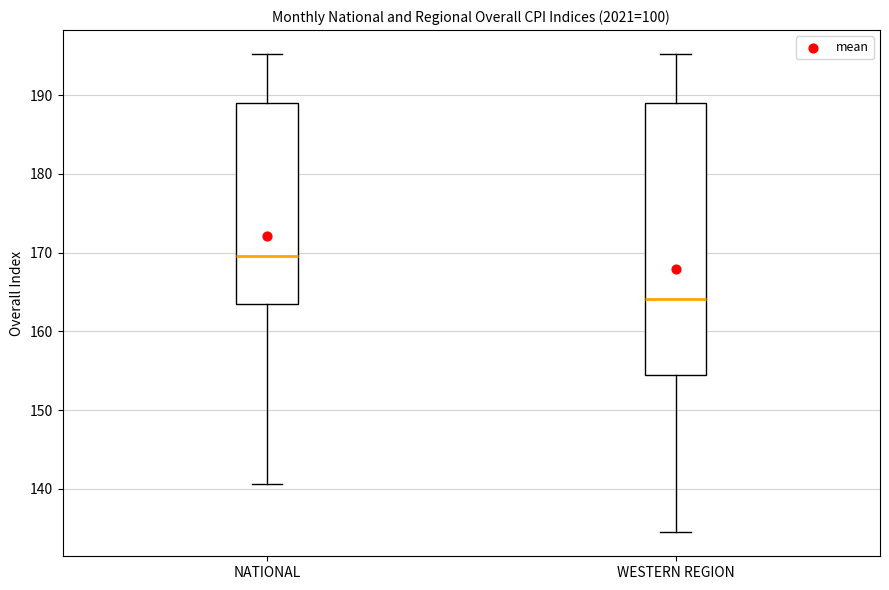

Reading left to right, transcribe this box plot: for each box, give where its median line is, the range the box spans, and where its two whiskers end, as read against the y-axis. The values are not printed on the chart, so give them approximately, as read against the axis.

NATIONAL: median 170, box 163 to 189, whiskers 141 to 195
WESTERN REGION: median 164, box 154 to 189, whiskers 134 to 195